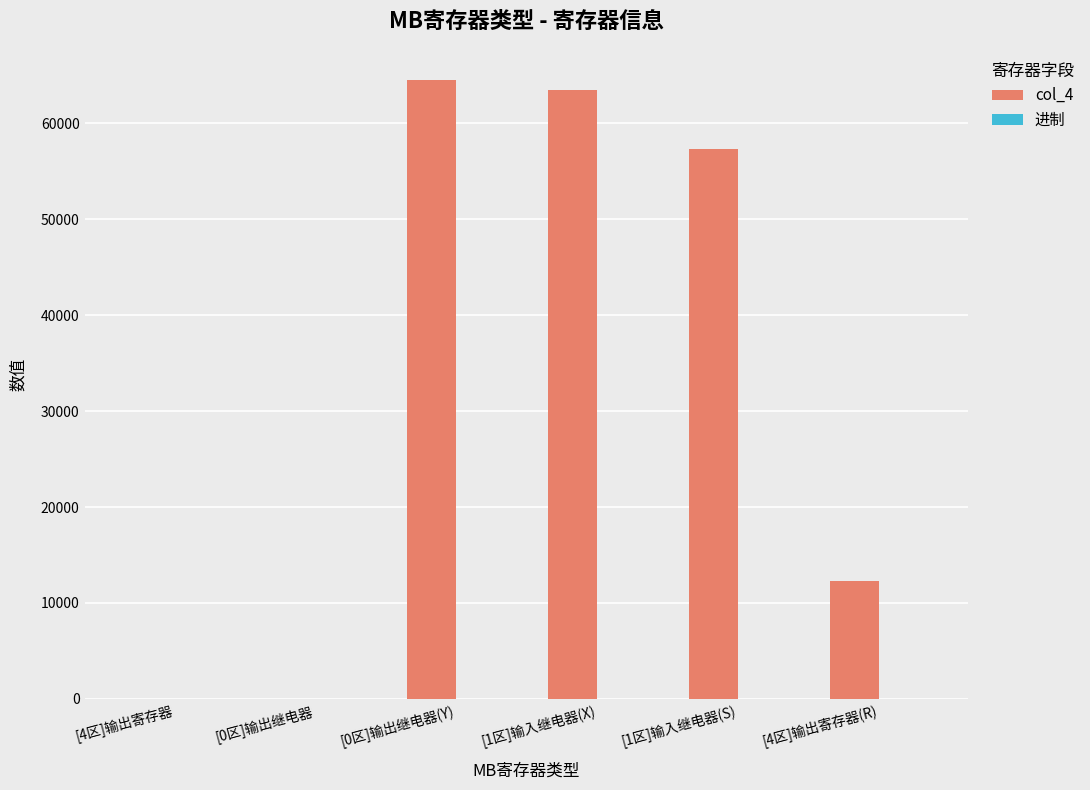

Which series has the largest total across all categories?

col_4